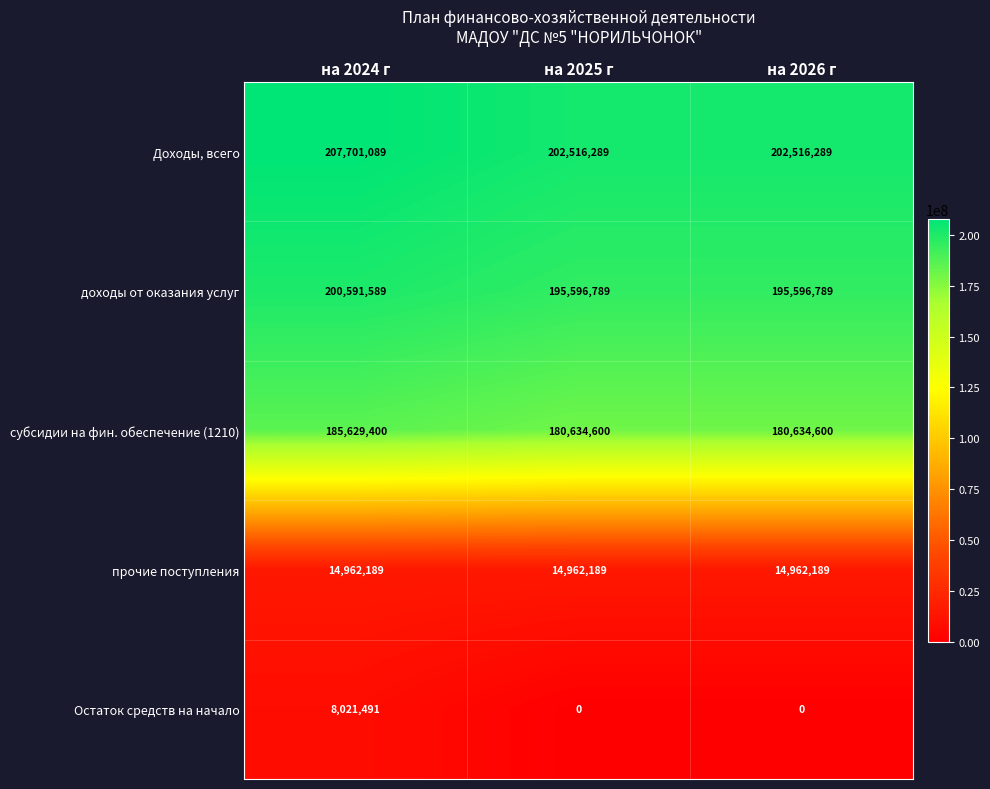

Count the доходы от оказания услуг values in the range 195596789 to 200591589.

3